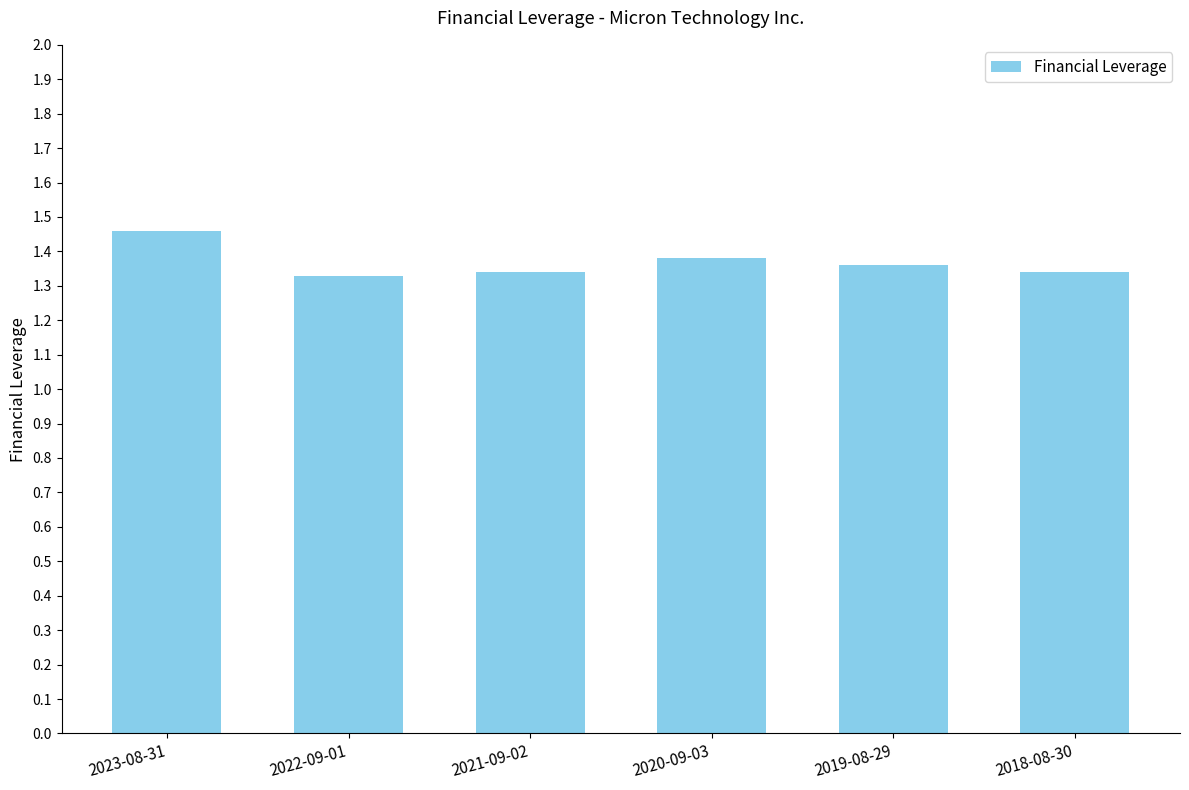

How many values are between 1 and 2?

6